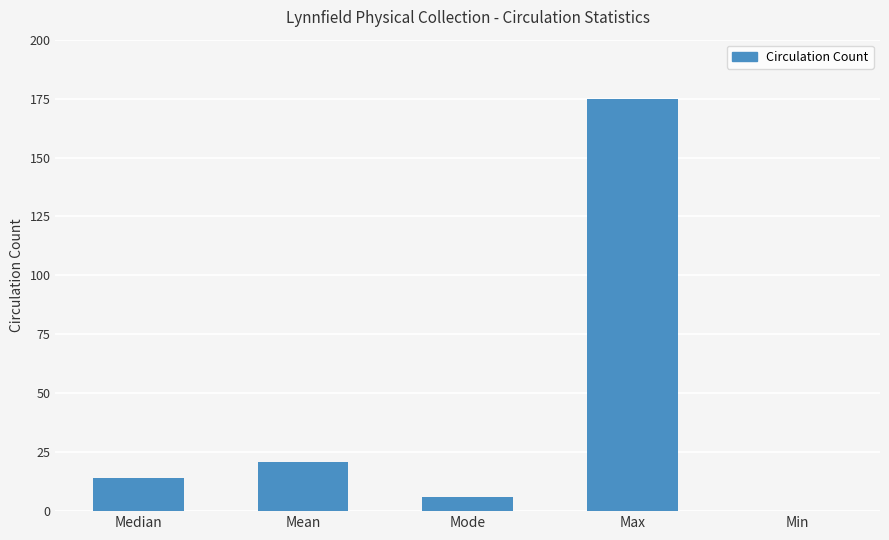

Reading left to right, what are all the values shown in this chart?

Median=14	Mean=21	Mode=6	Max=175	Min=0